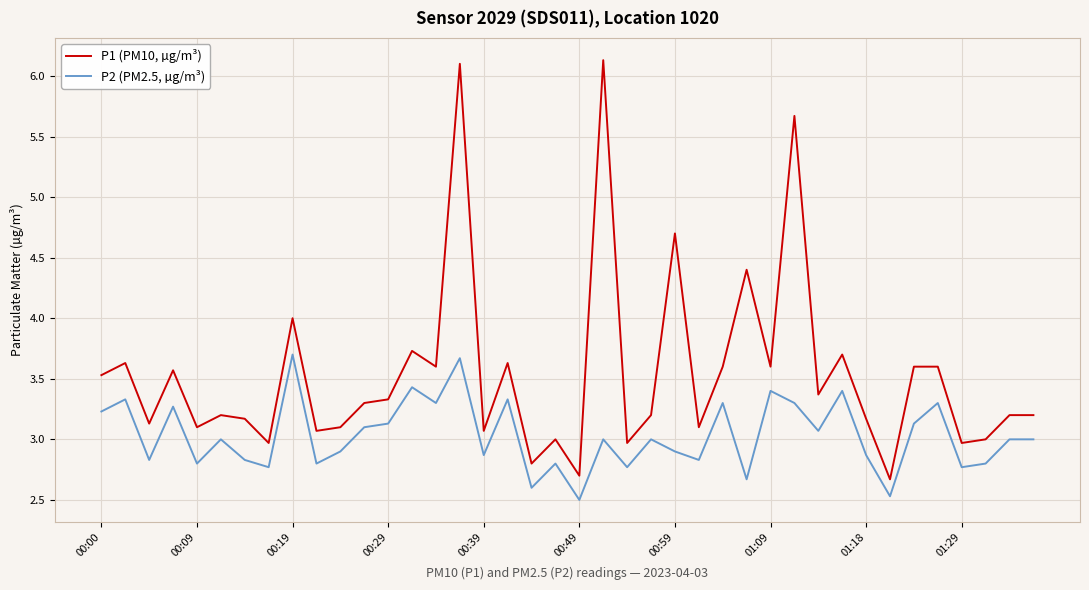

True or false: P1 (PM10, µg/m³) and P2 (PM2.5, µg/m³) intersect in this chart.

False